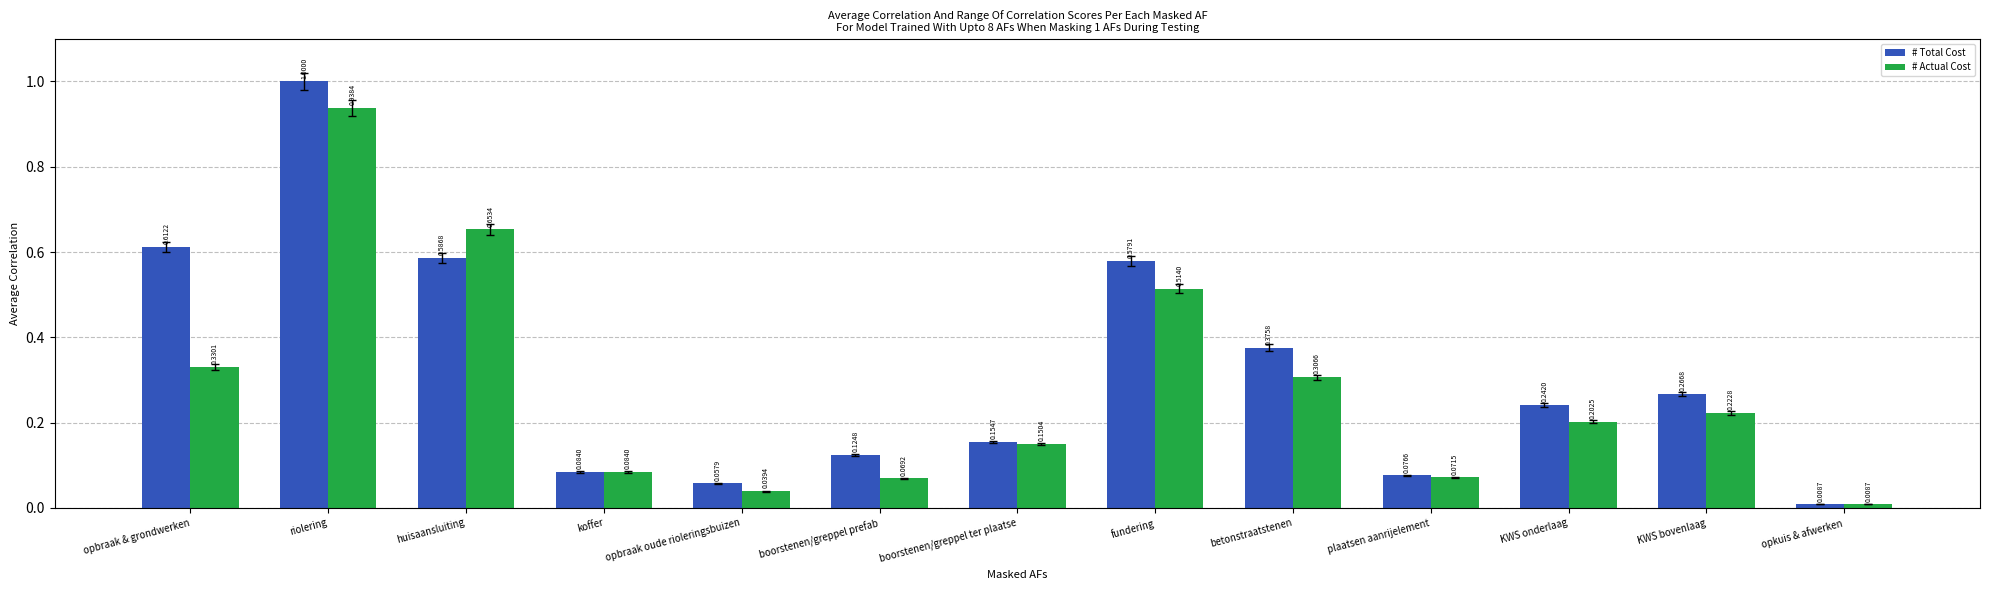

At which category is the sum across all series the highest?

riolering